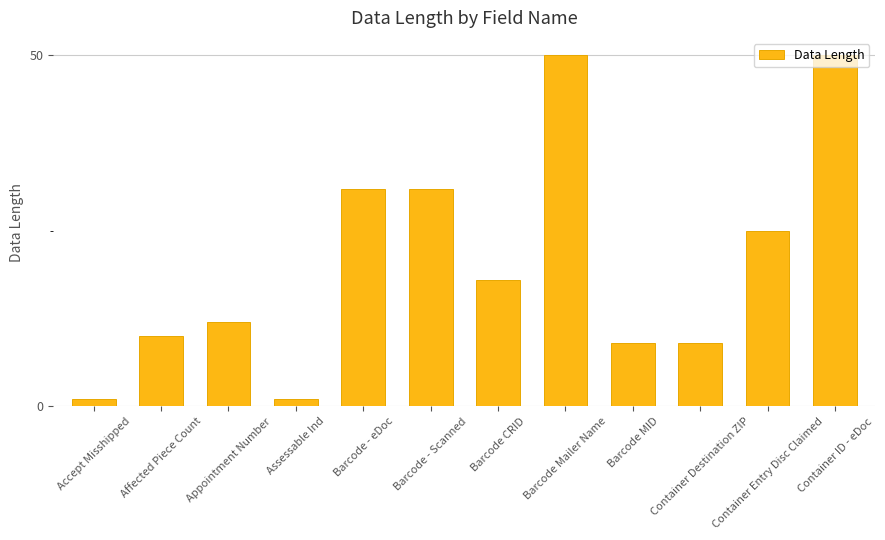

How many data points does each series have?

12